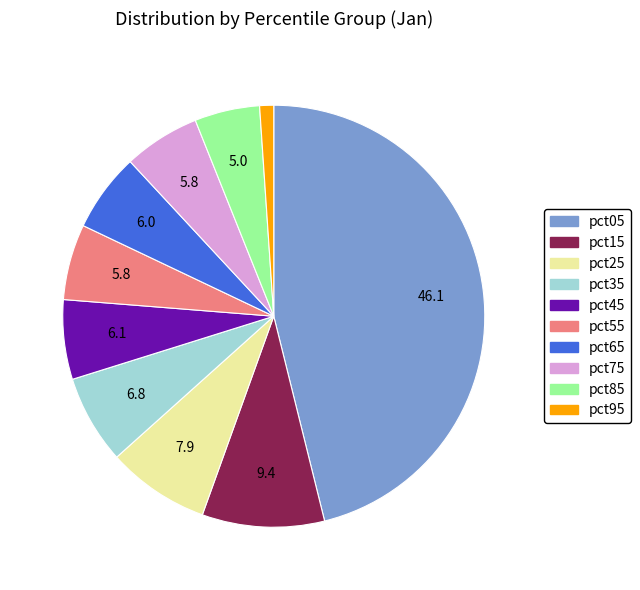

Is the sum of pct65 and pct75 greater than half?

No